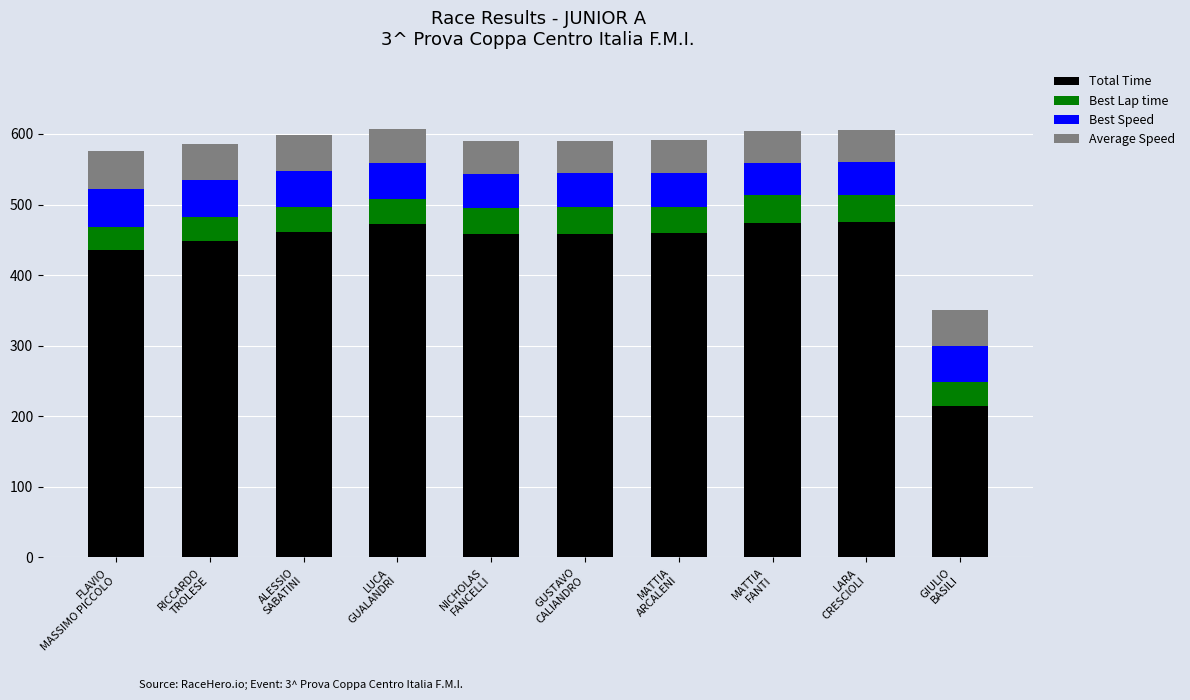

What is the lowest value of the Total Time series?

214.0